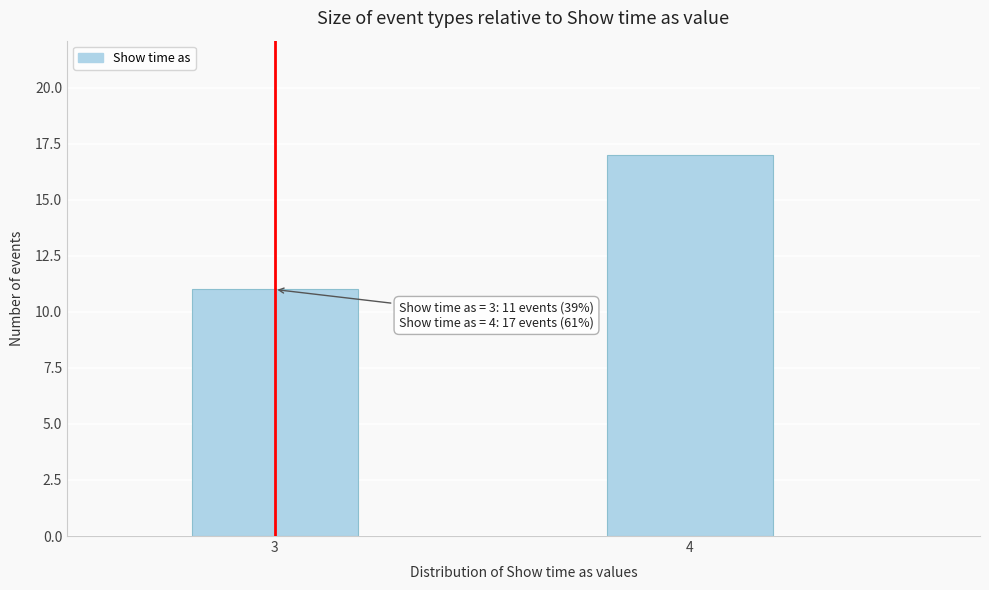

Reading right to left, what are all the values shown in this chart?

17	11